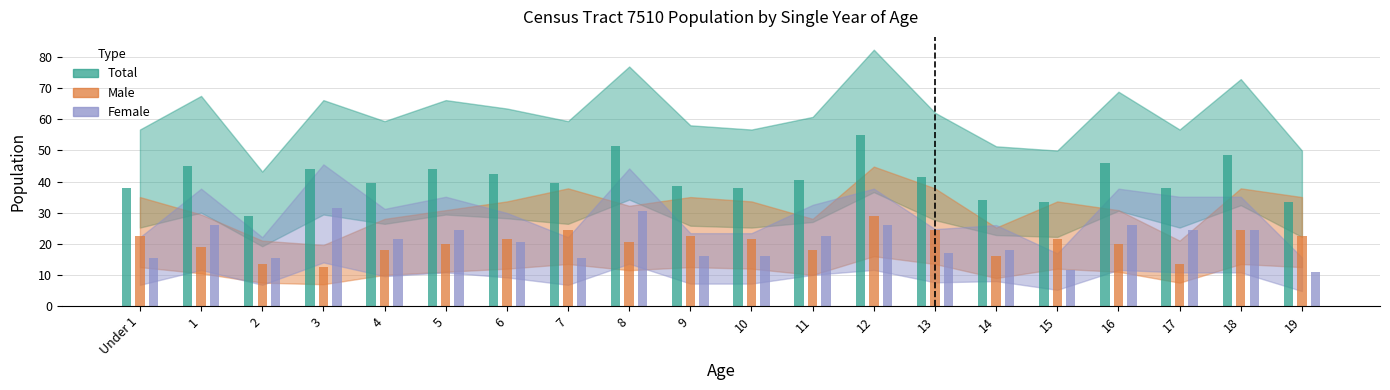

Is it true that Total equals 33.3 at 19?

True